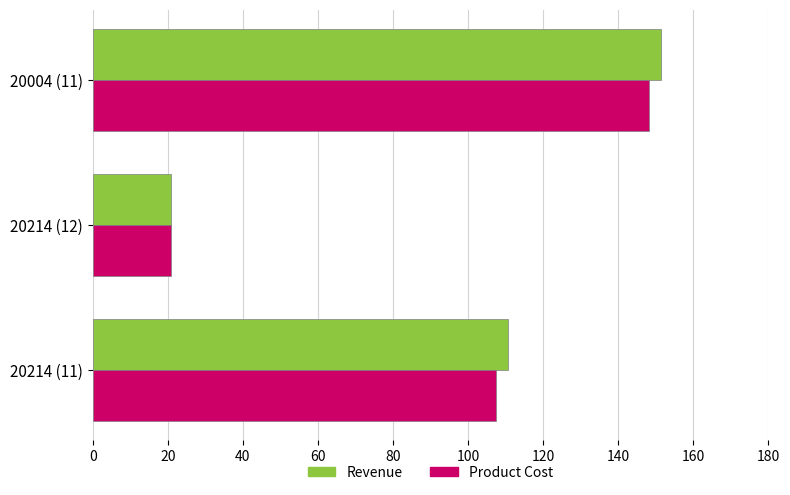

The Product Cost series shows 148.2 at 20004 (11). True or false?

True